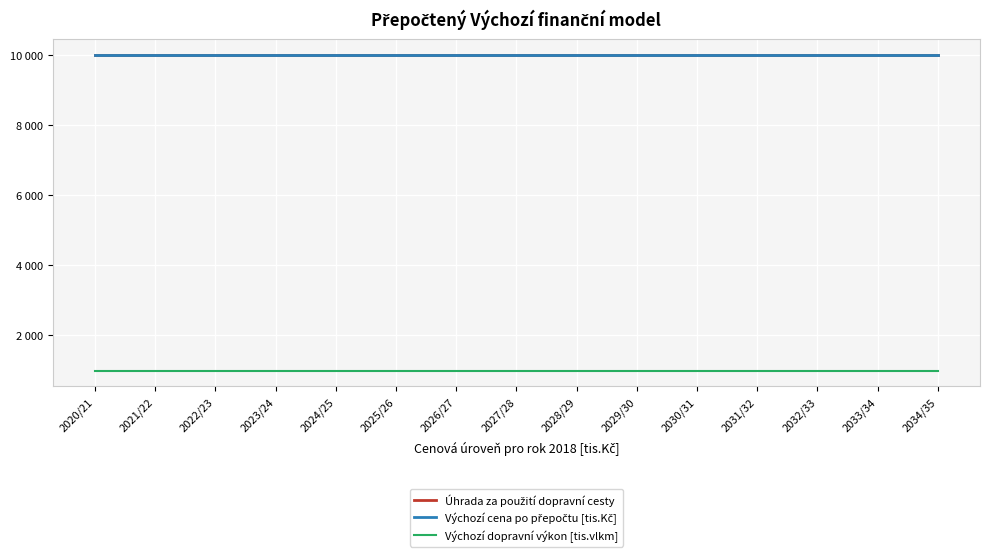

Reading left to right, what are all the values shown in this chart?

Úhrada za použití dopravní cesty: 2020/21=10000	2021/22=10000	2022/23=10000	2023/24=10000	2024/25=10000	2025/26=10000	2026/27=10000	2027/28=10000	2028/29=10000	2029/30=10000	2030/31=10000	2031/32=10000	2032/33=10000	2033/34=10000	2034/35=10000
Výchozí cena po přepočtu [tis.Kč]: 2020/21=10000	2021/22=10000	2022/23=10000	2023/24=10000	2024/25=10000	2025/26=10000	2026/27=10000	2027/28=10000	2028/29=10000	2029/30=10000	2030/31=10000	2031/32=10000	2032/33=10000	2033/34=10000	2034/35=10000
Výchozí dopravní výkon [tis.vlkm]: 2020/21=985	2021/22=985	2022/23=985	2023/24=985	2024/25=985	2025/26=985	2026/27=985	2027/28=985	2028/29=985	2029/30=985	2030/31=985	2031/32=985	2032/33=985	2033/34=985	2034/35=985